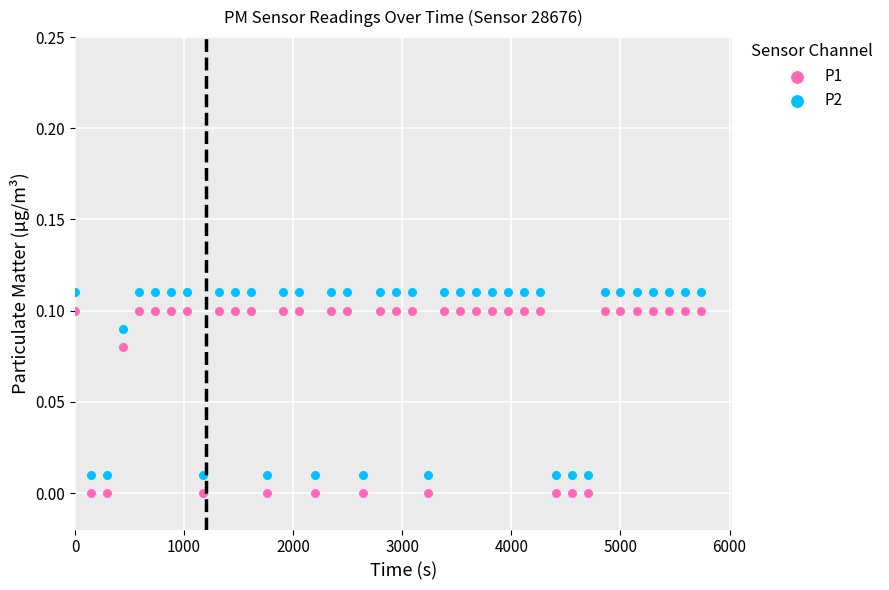

What is the X range (max minus min) for the scatter plot?

5735.0